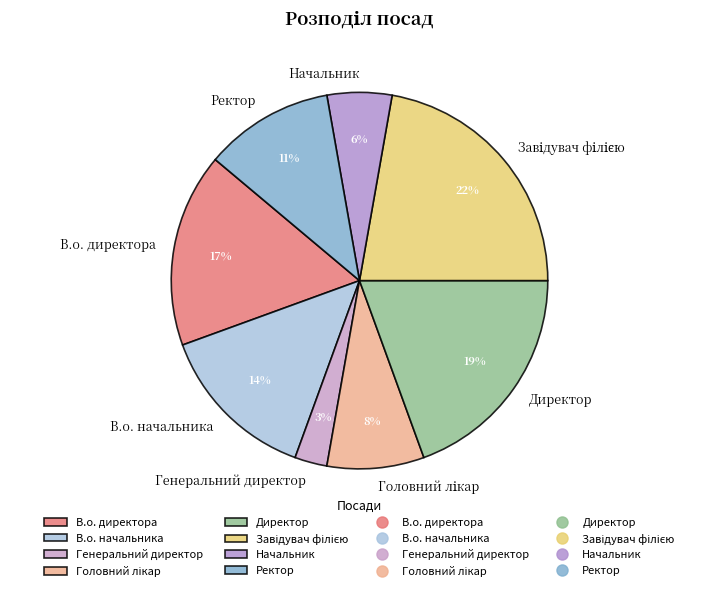

Count the number of slices in the pie.

8